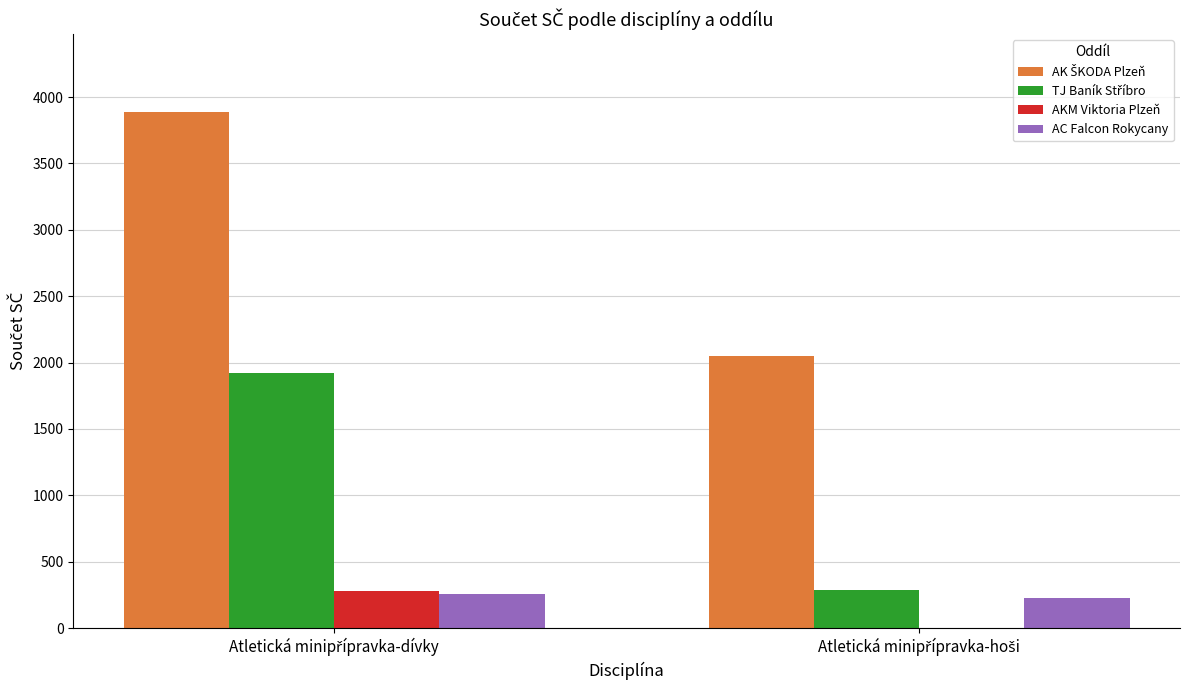

What is the maximum value for AC Falcon Rokycany?

257